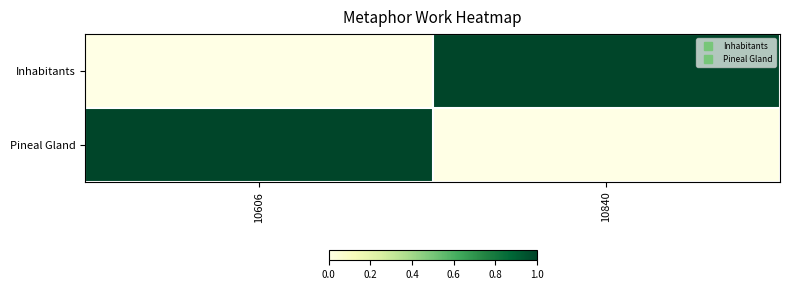

How many data points does each series have?

2